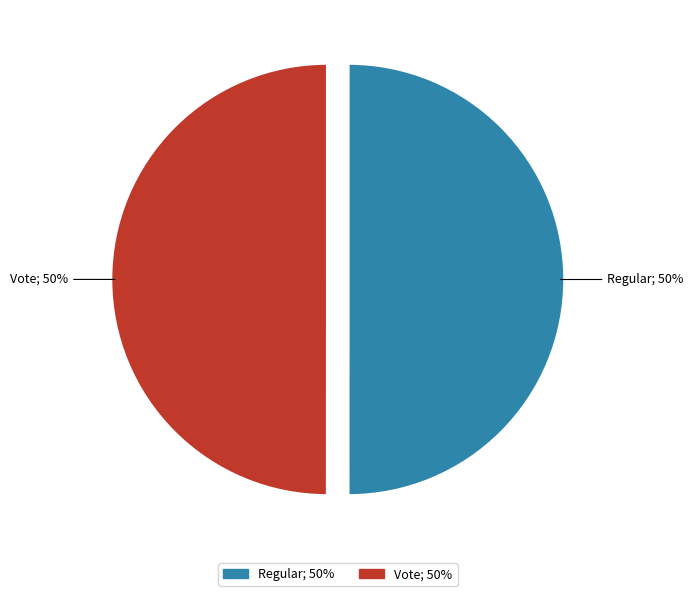

To the nearest percent, what is the average slice percentage?

50%